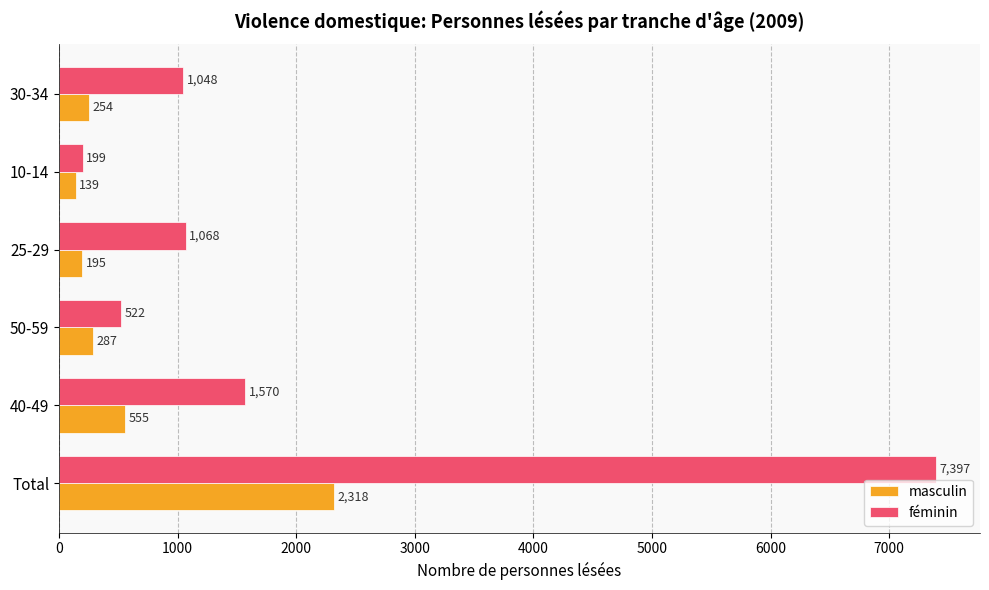

Is it true that féminin equals 1048 at 30-34?

True